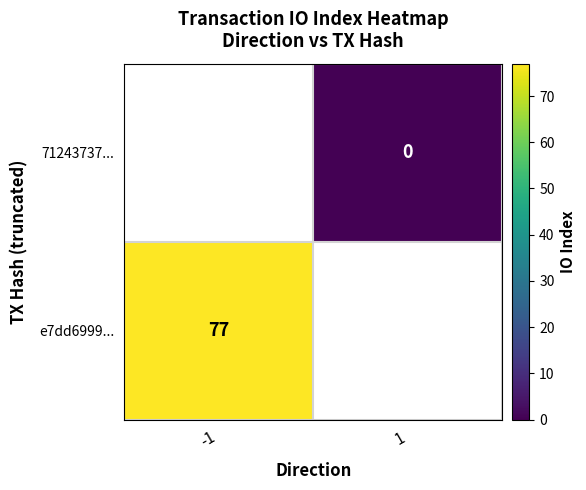

The e7dd6999... series shows 30.2 at -1. True or false?

False